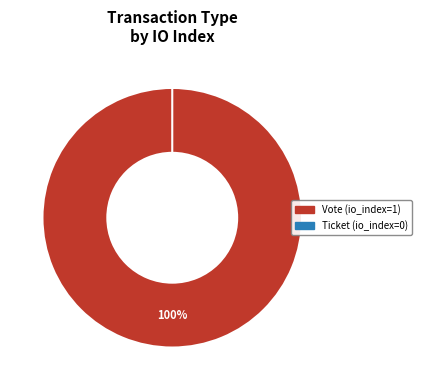

To the nearest percent, what is the combined percentage of Vote and Ticket?

100%